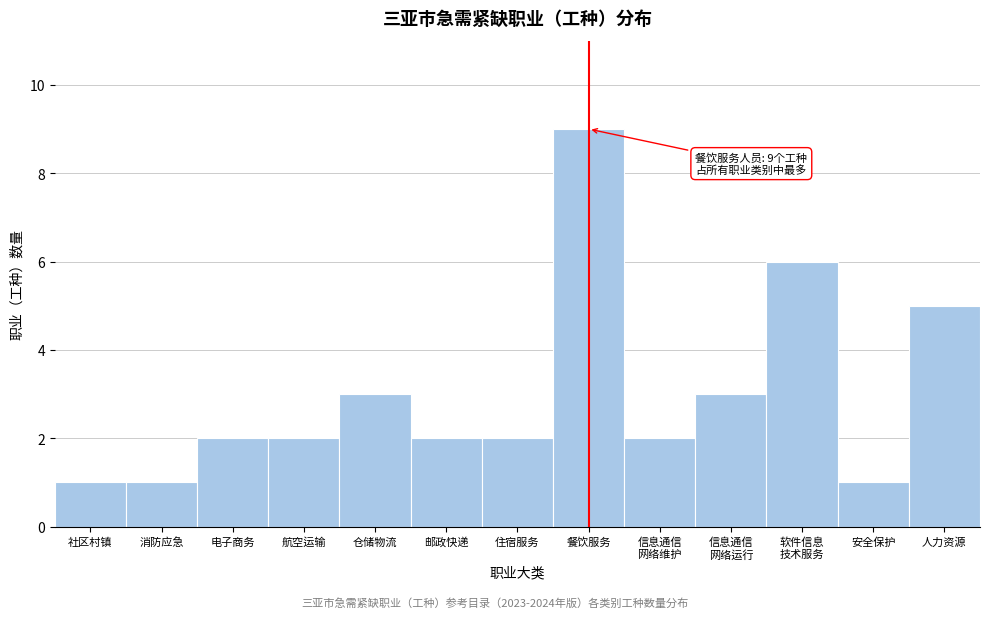

Reading left to right, what are all the values shown in this chart?

1	1	2	2	3	2	2	9	2	3	6	1	5